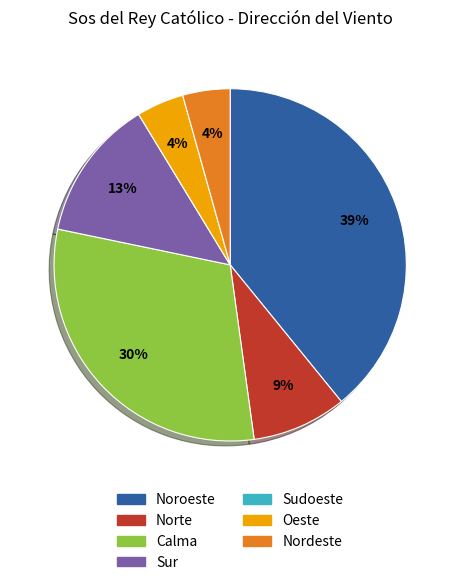

Is it true that Nordeste is 4% of the pie?

True